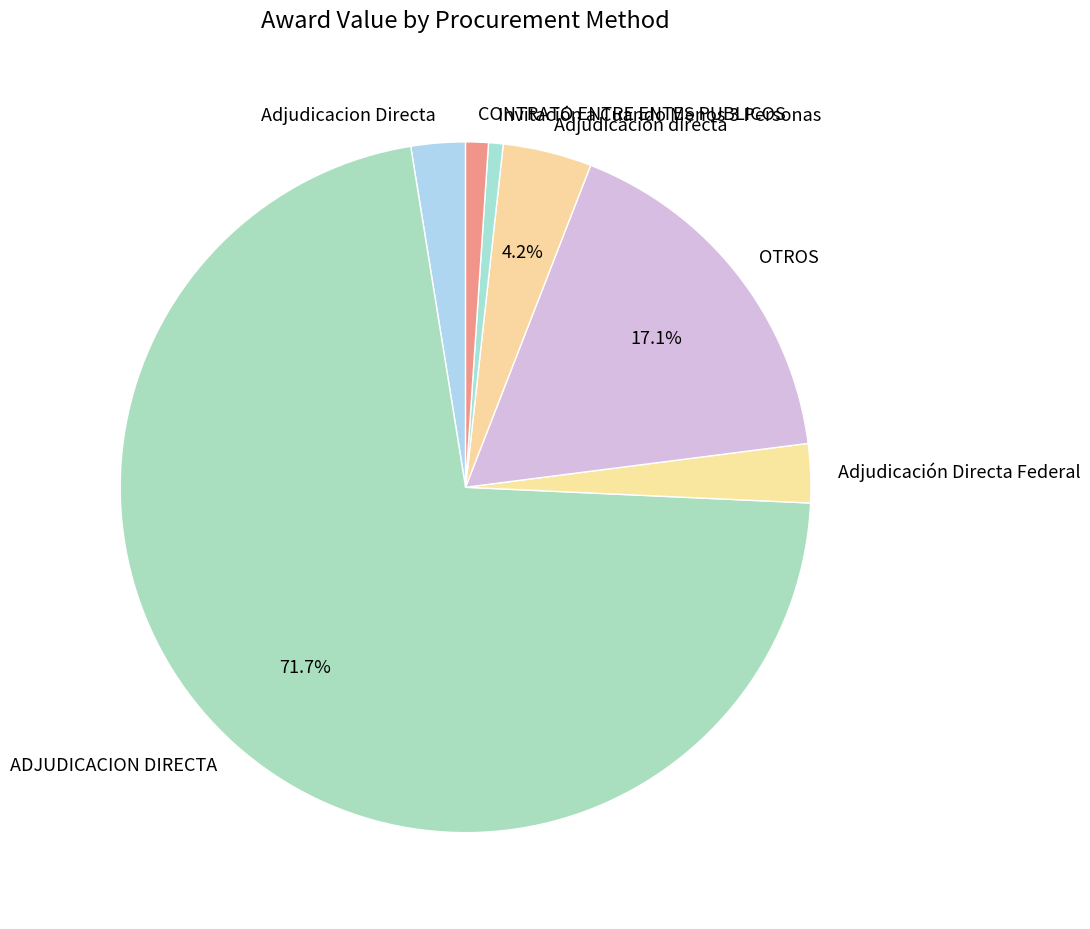

Is it true that CONTRATO ENTRE ENTES PUBLICOS is 11% of the pie?

False